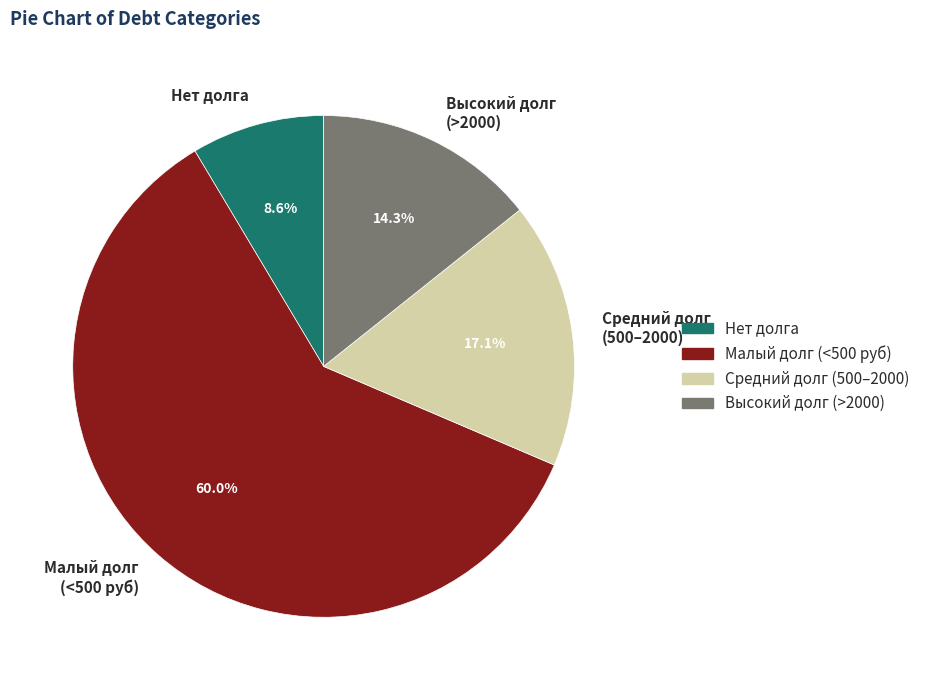

What is the ratio of the value at Малый долг (<500 руб) to the value at Средний долг (500–2000)?

3.5